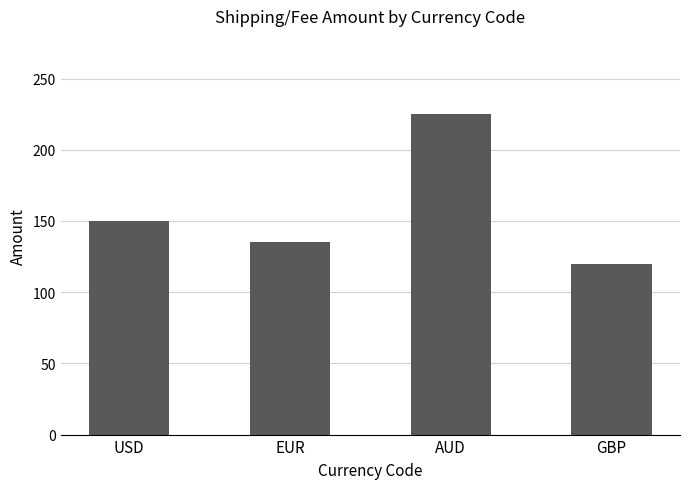

What is the ratio of the value at GBP to the value at AUD?

0.5